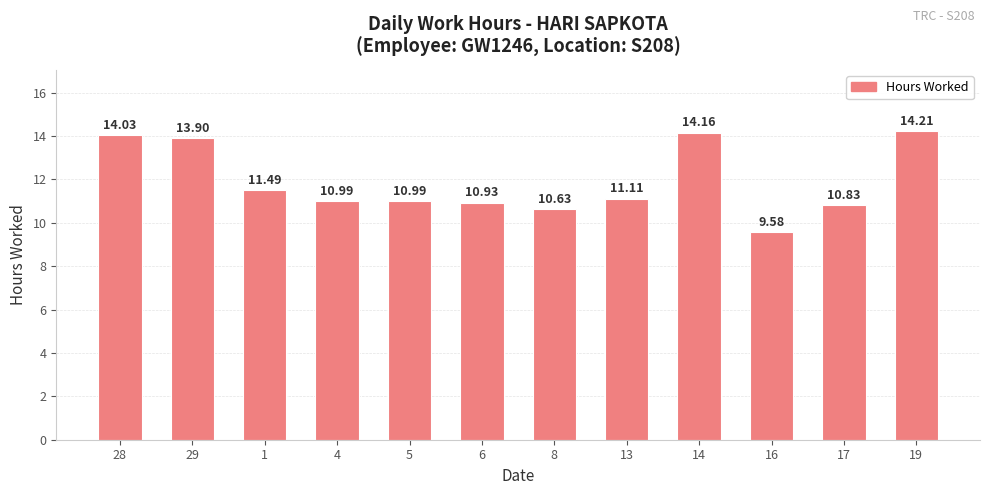

Read the value at 29.

13.9